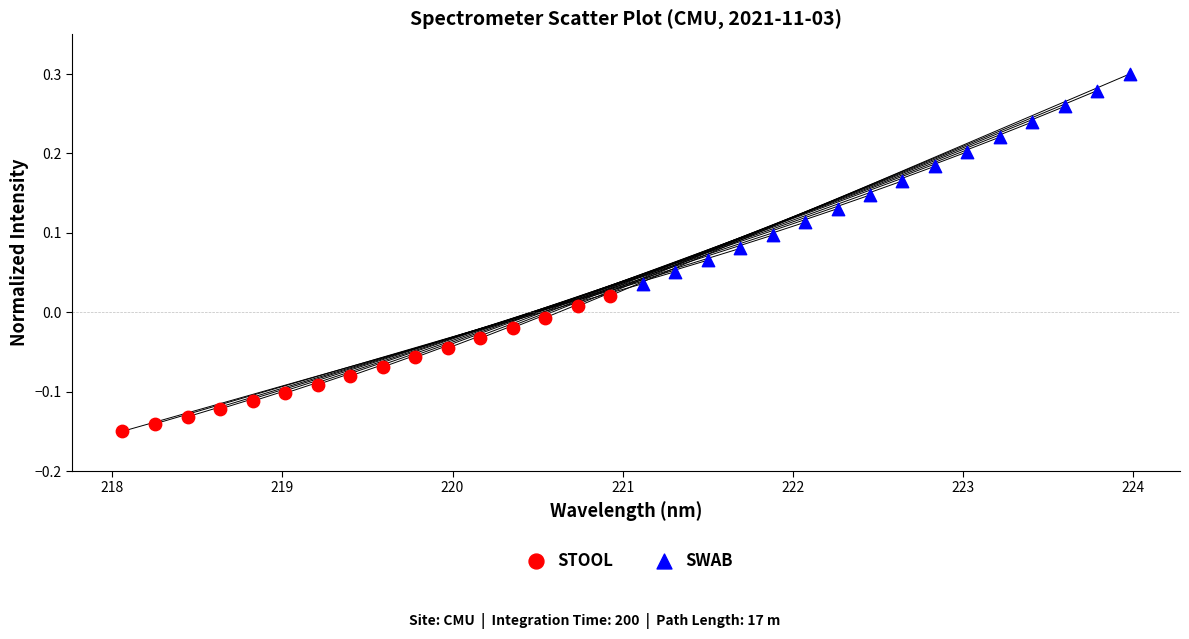

Which series has the widest spread of Y values?

SWAB